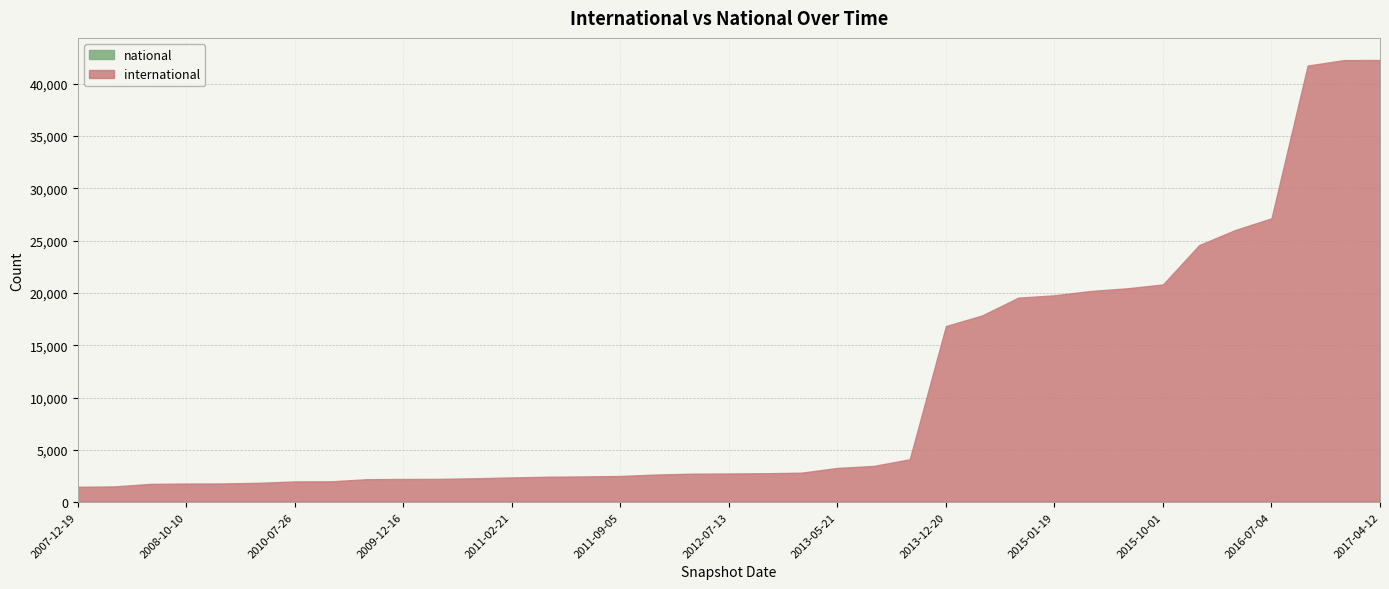

What is the label of the 21st point from the right?

2012-03-26